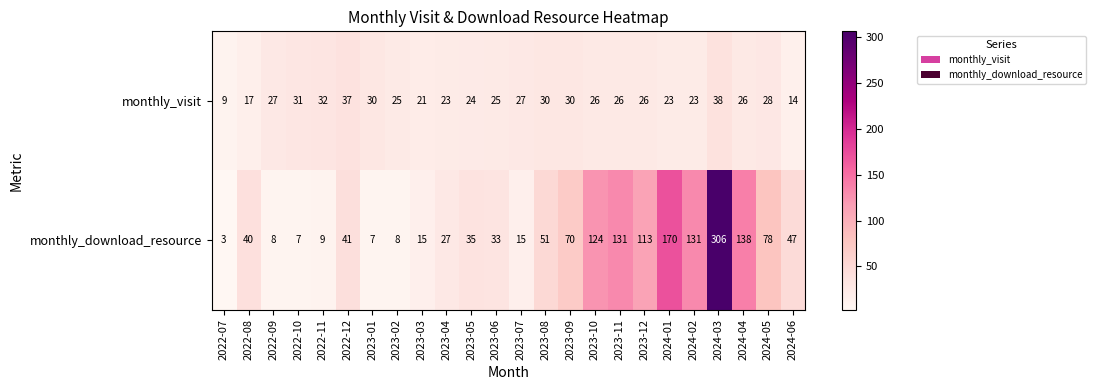

Read the monthly_visit value at 2023-08, to the nearest 10.

30